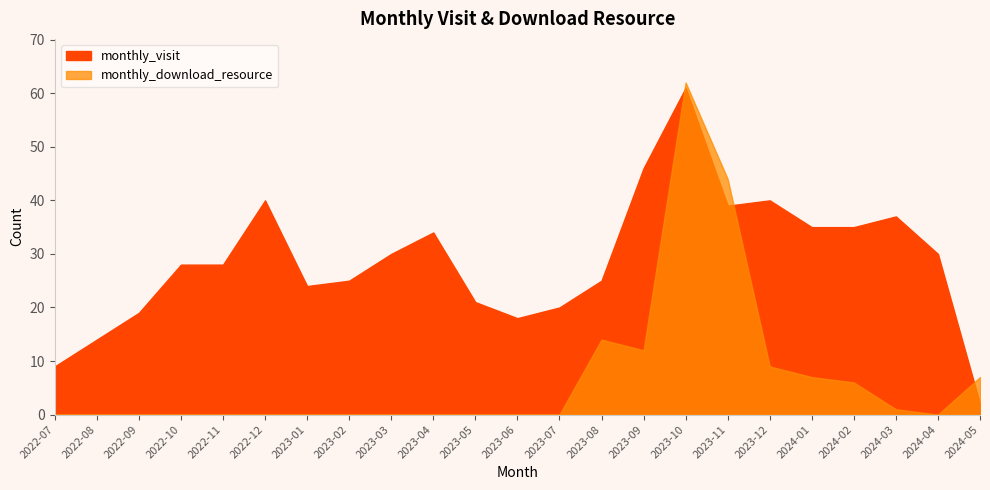

After their last crossing, which series has the higher values: monthly_download_resource or monthly_visit?

monthly_download_resource